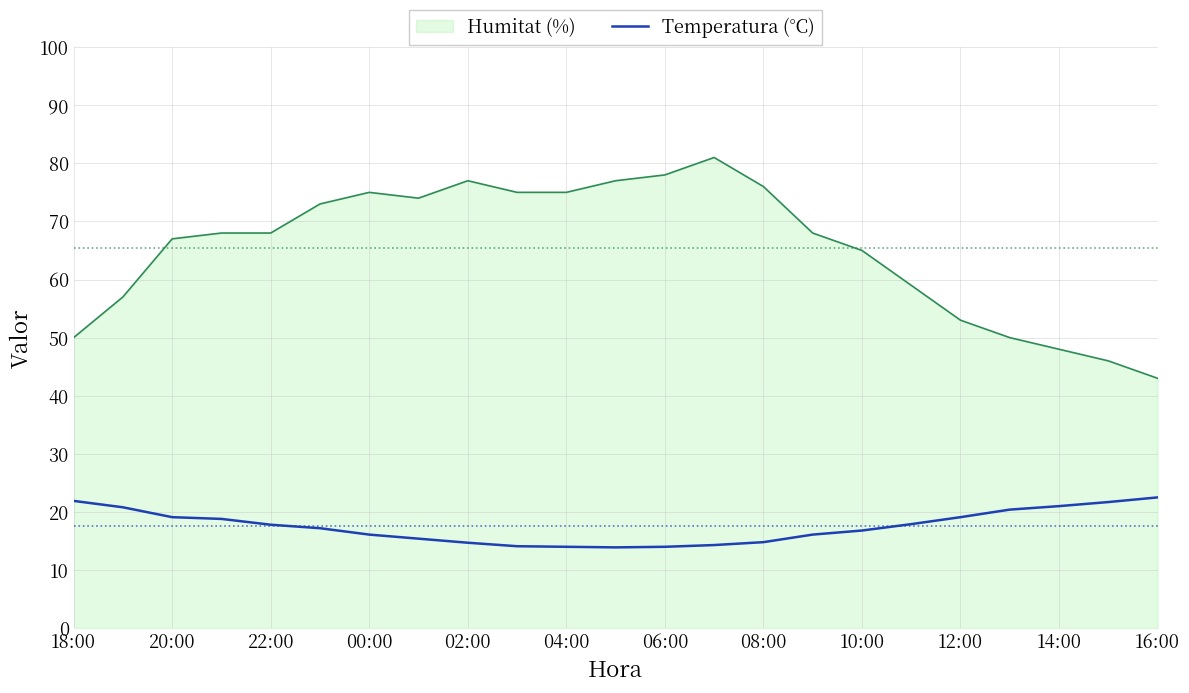

Which series has the widest spread of values?

Humitat (%)